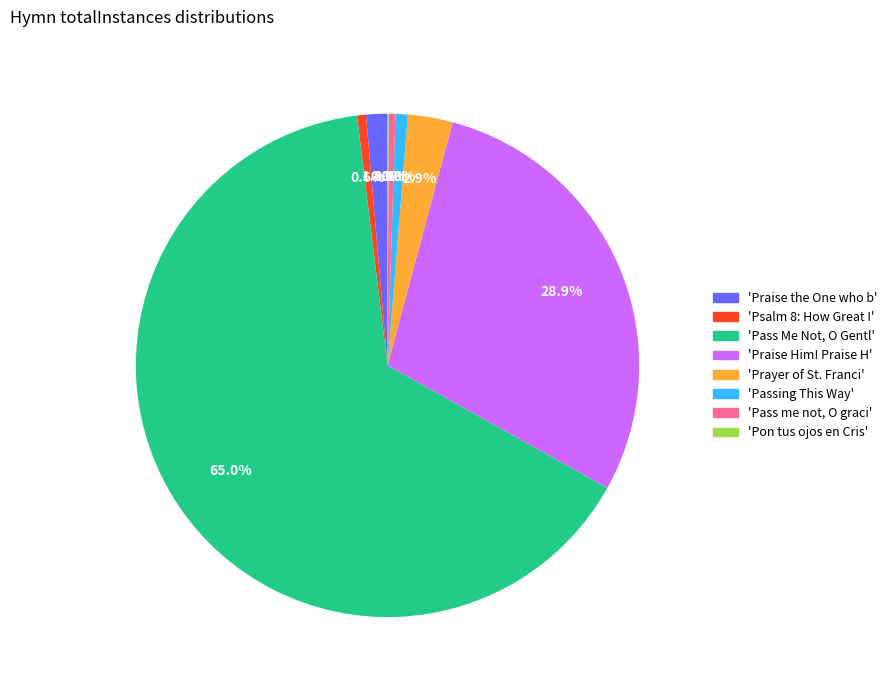

Is there a majority slice in this chart?

Yes